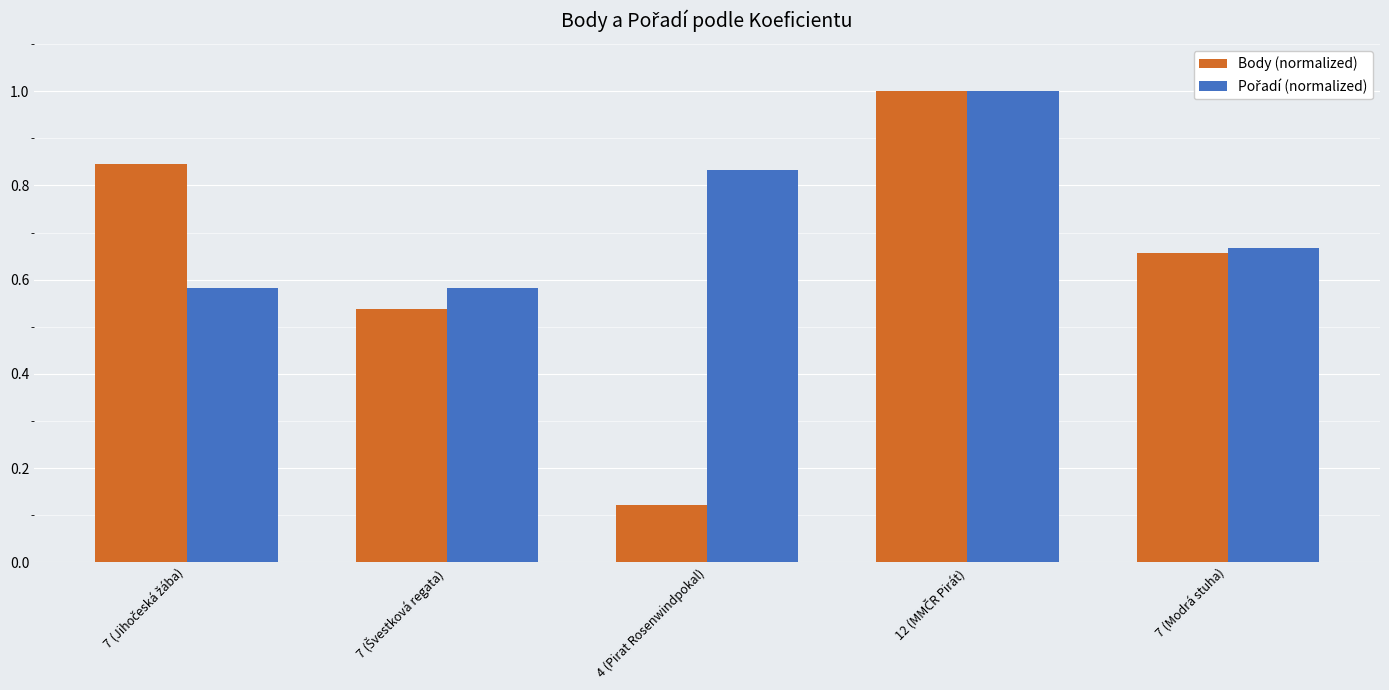

What is the sum of all Body (normalized) values?

3.2